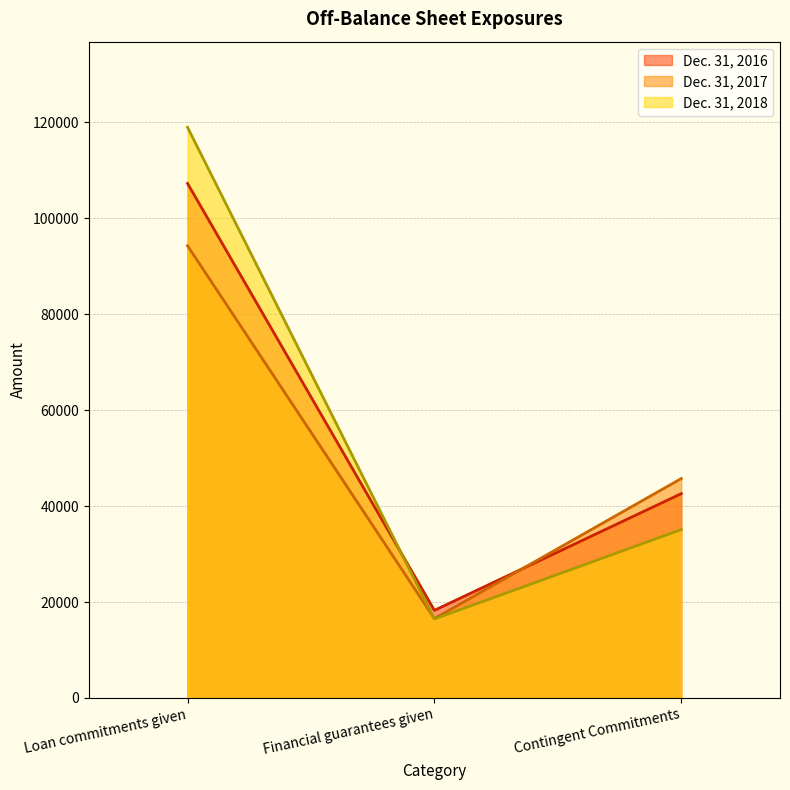

What are all the series names shown in the legend?

Dec. 31, 2016, Dec. 31, 2017, Dec. 31, 2018